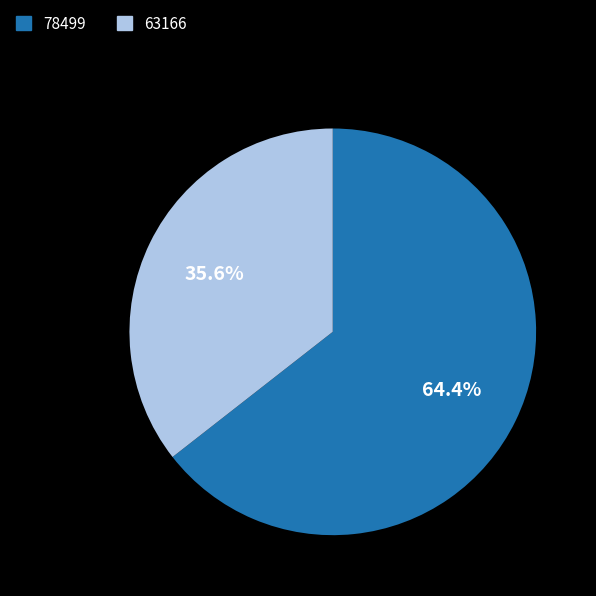

Which slice is the smallest?

63166